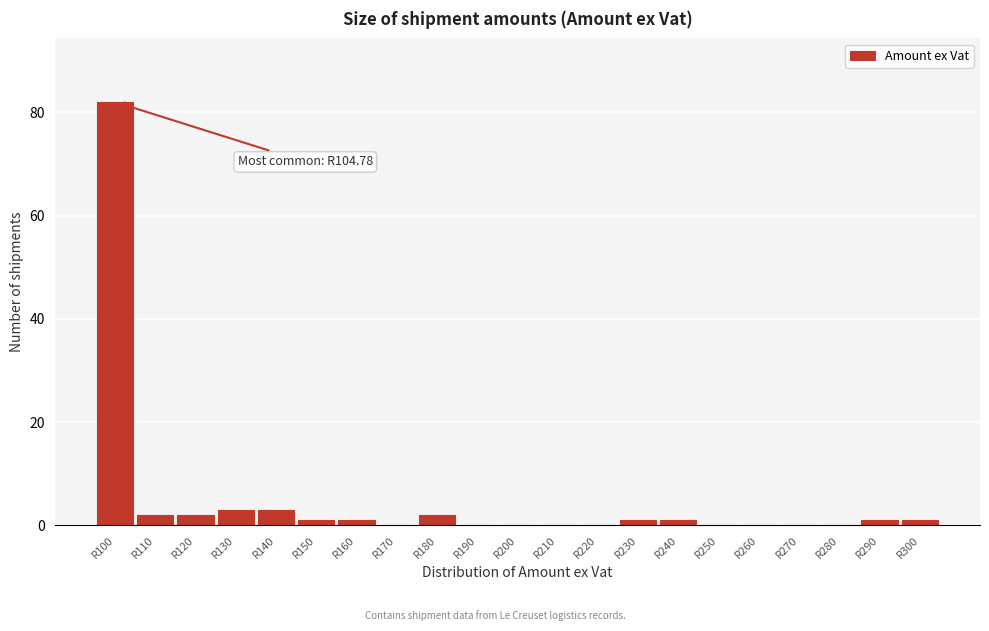

Reading left to right, extract all data points from this chart.

R100=82	R110=2	R120=2	R130=3	R140=3	R150=1	R160=1	R170=0	R180=2	R190=0	R200=0	R210=0	R220=0	R230=1	R240=1	R250=0	R260=0	R270=0	R280=0	R290=1	R300=1